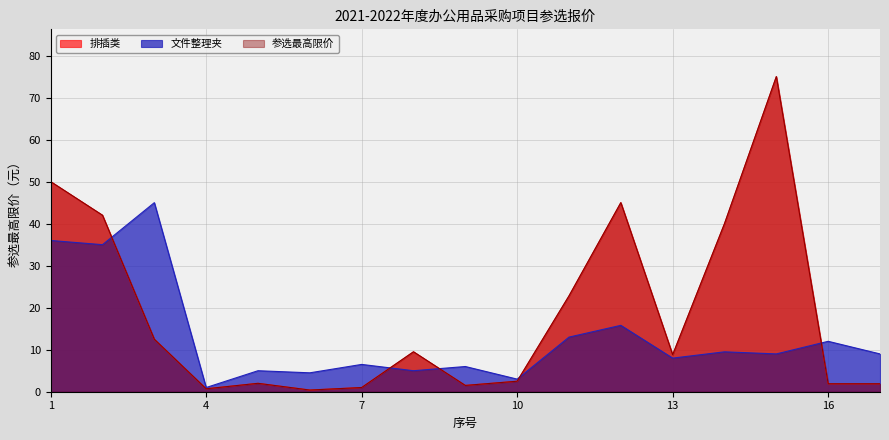

The 参选最高限价 series shows 118.2 at 15. True or false?

False